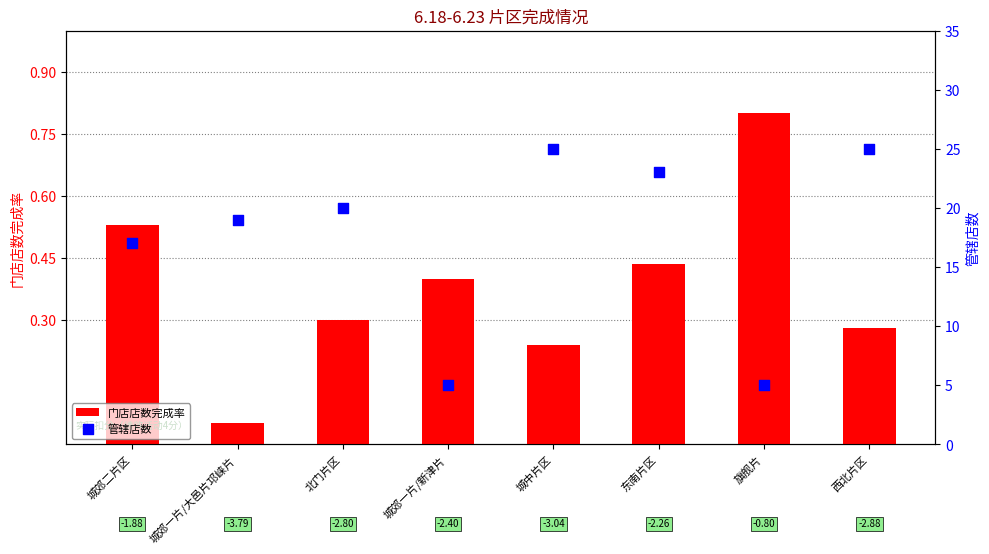

At which category is the sum across all series the highest?

西北片区